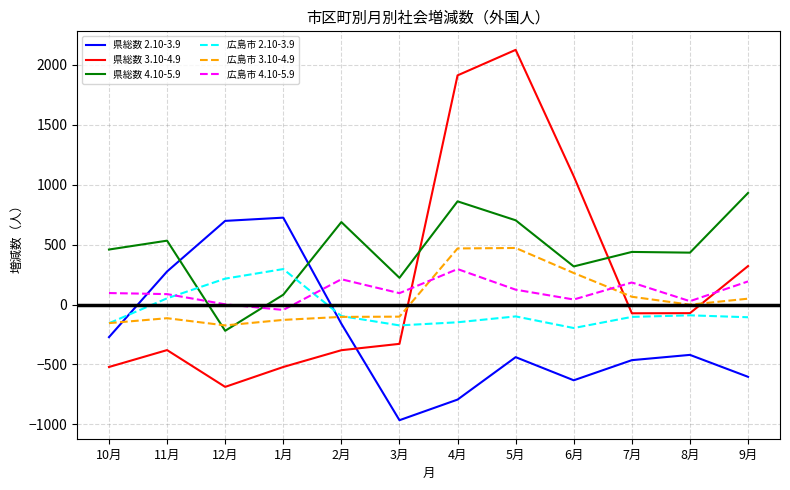

What is the smallest value displayed?

-965